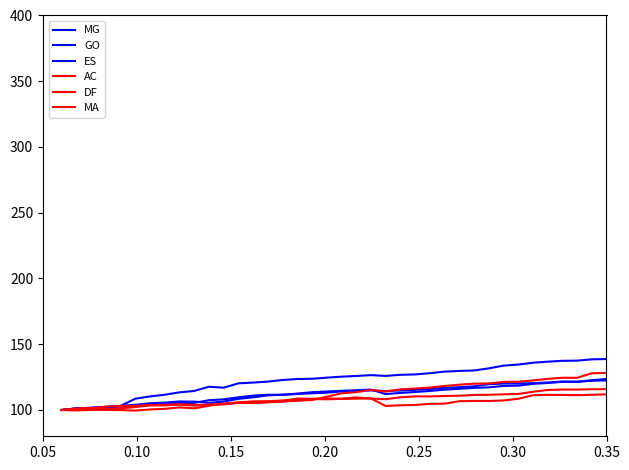

Does the chart have visible grid lines?

No